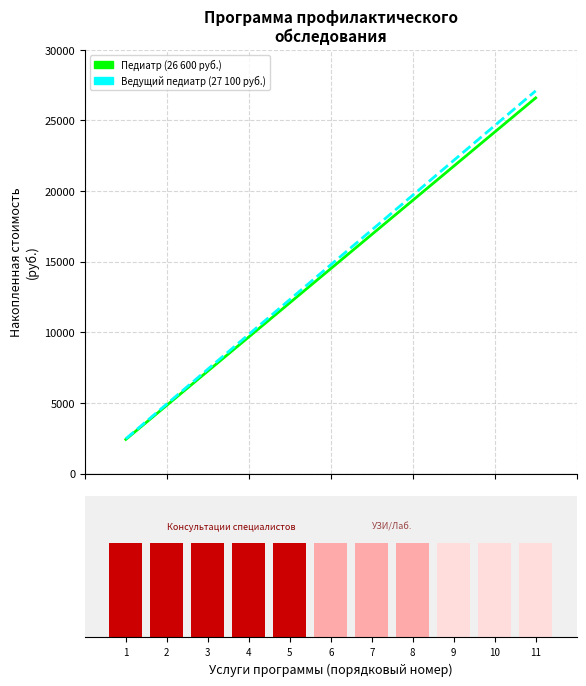

Which series has the largest total across all categories?

Ведущий педиатр